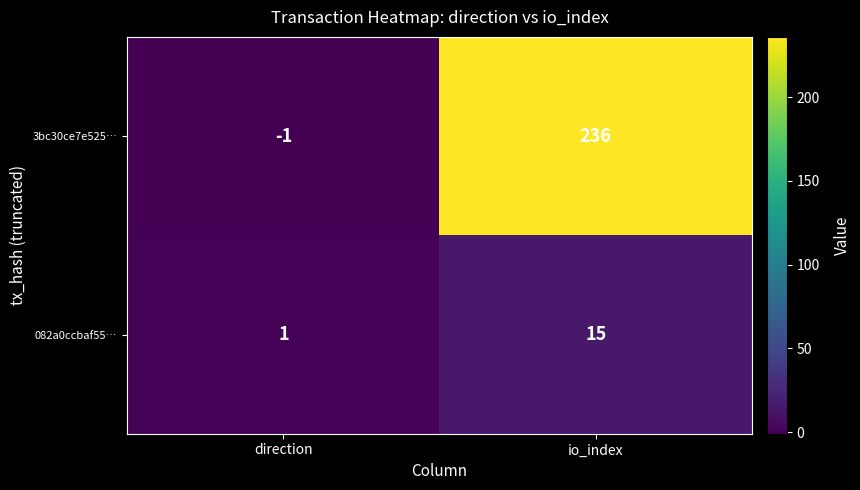

Which series has the largest total across all categories?

3bc30ce7e525…